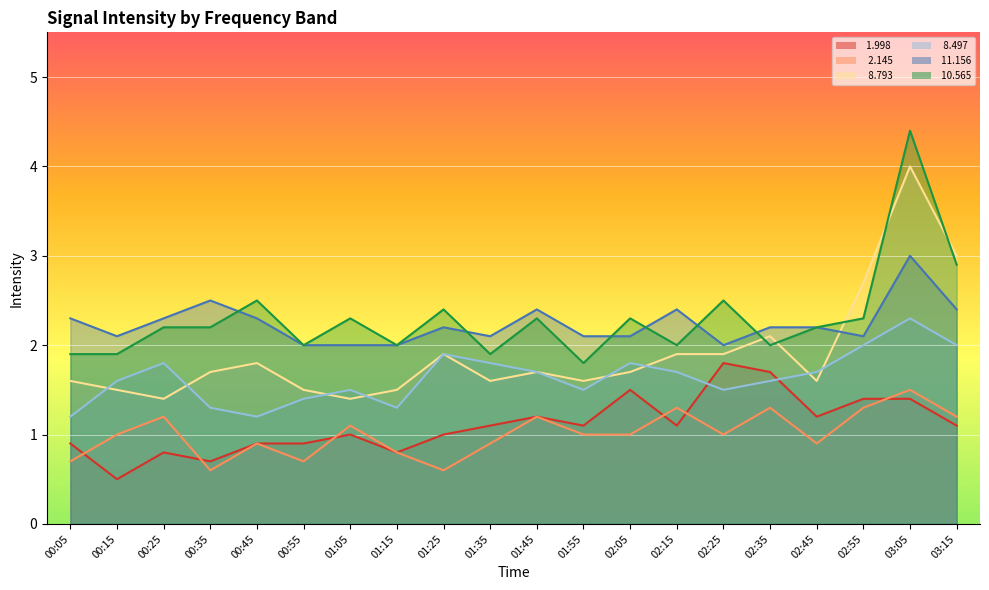

How many interior local valleys does the   2.145 series have?

5